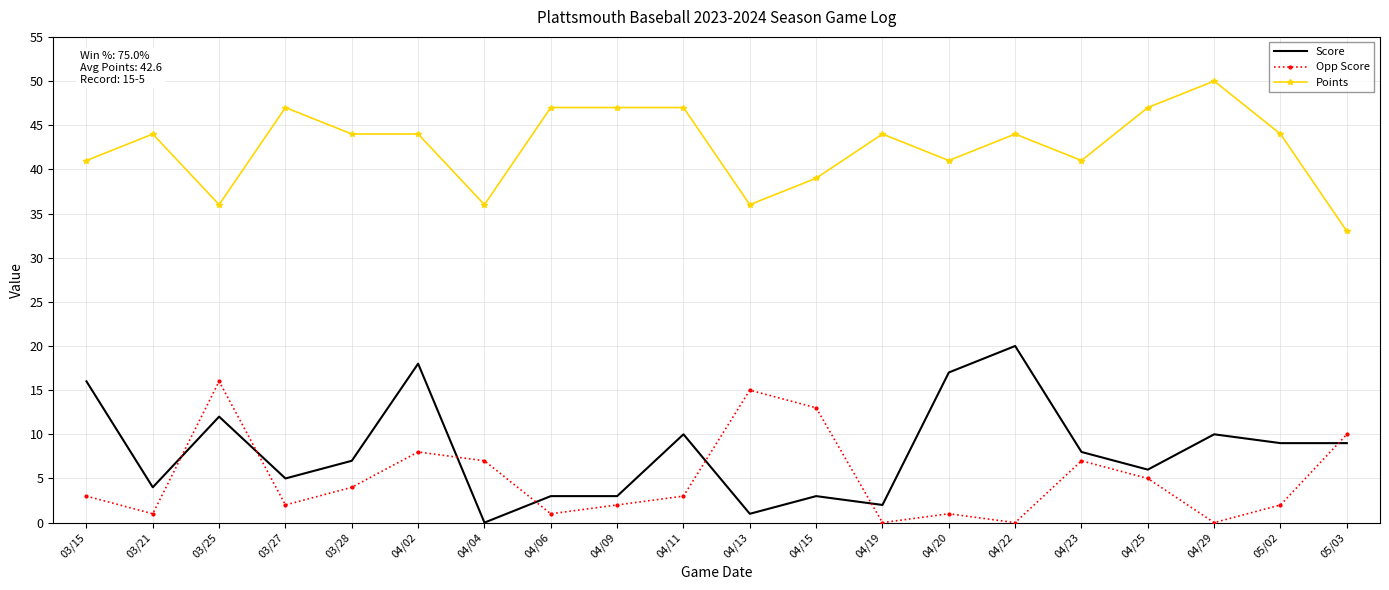

At which category does Score reach its first local valley?

03/21